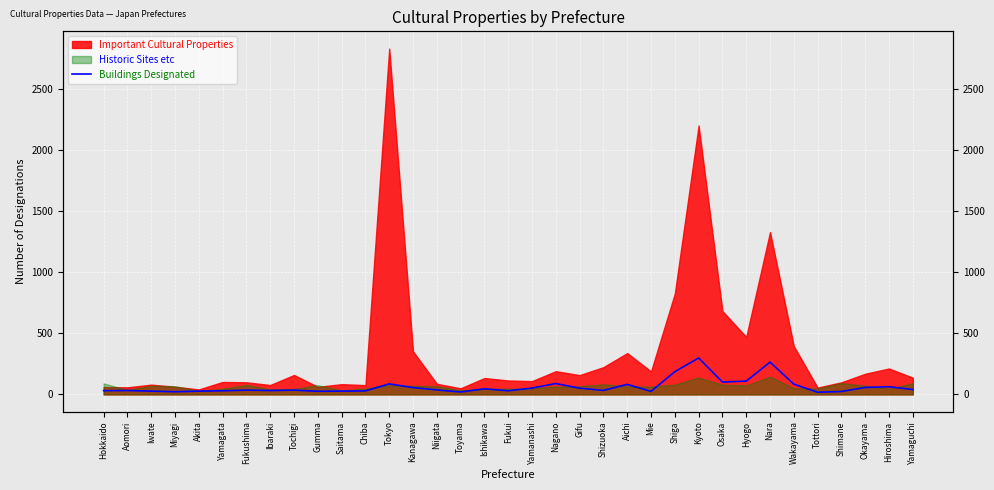

What is the smallest value displayed?

18